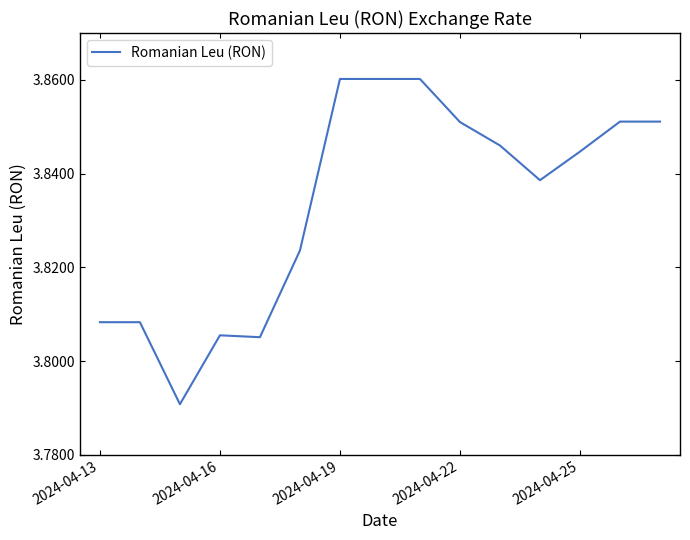

Is this an area chart (filled region under the line)?

No